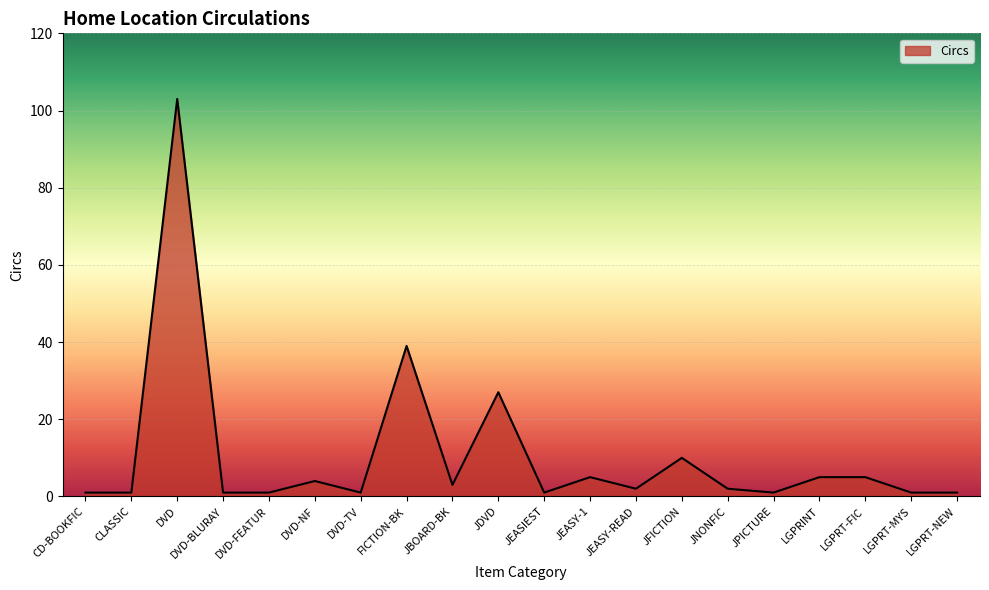

Does the chart display data point markers on the line(s)?

No